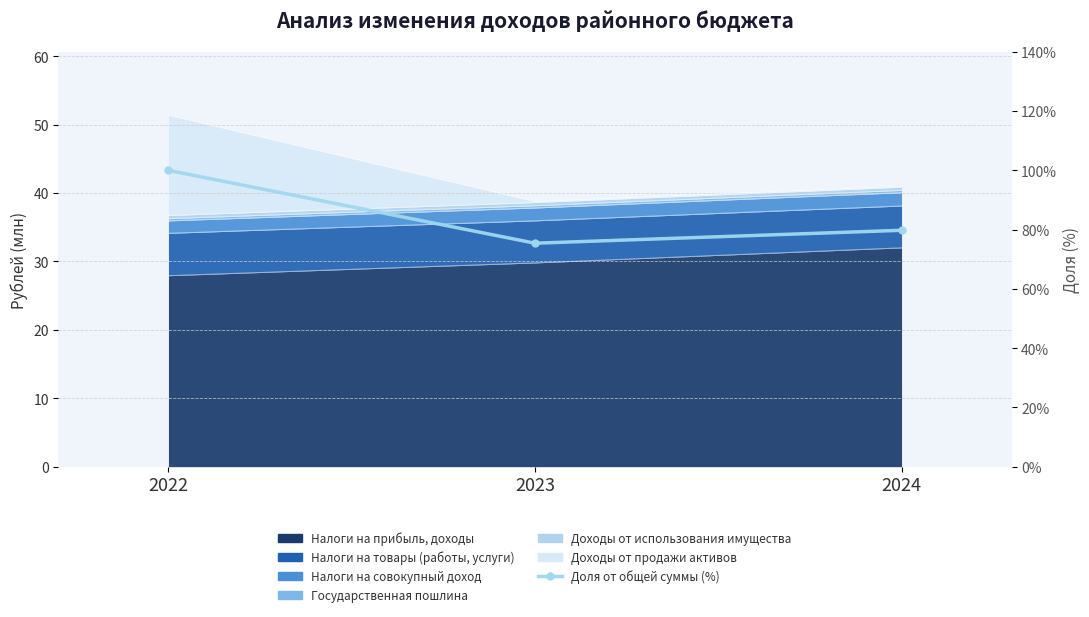

What is the change in value from 2022 to 2023?

-24.6